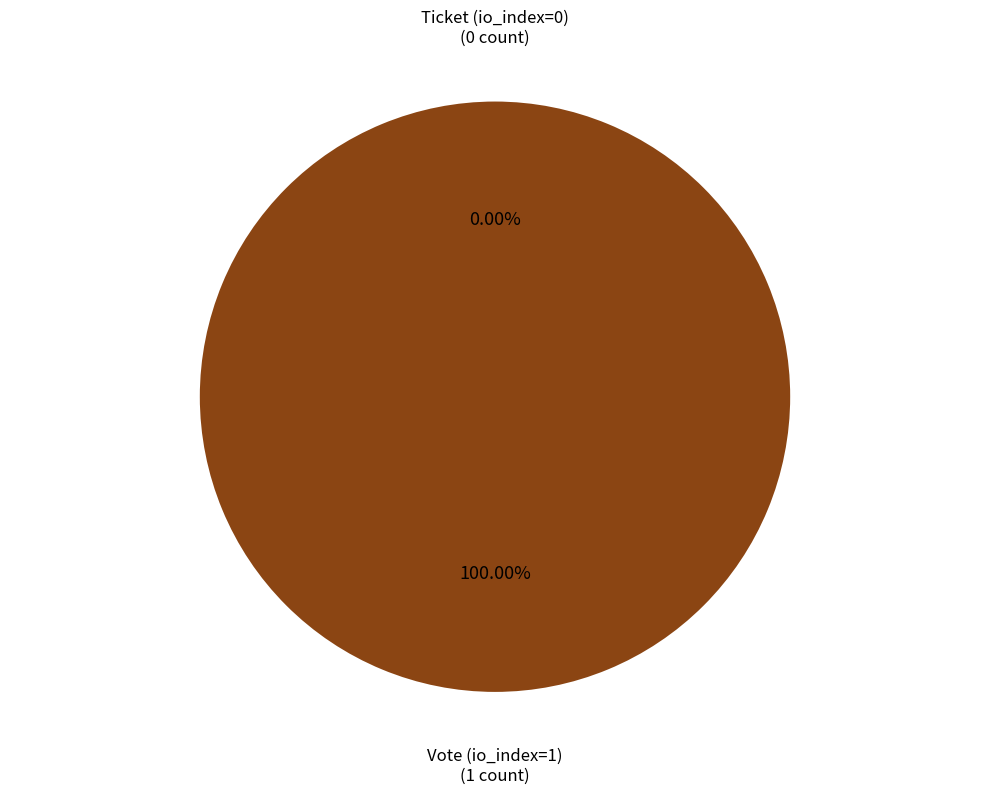

Which slice is the smallest?

Ticket (io_index=0)